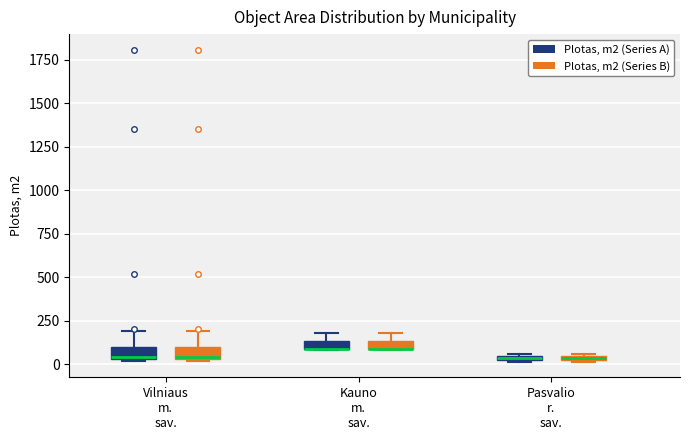

Where is the upper edge of the box for Vilniaus m. sav. (Plotas, m2 (Series A)) on the y-axis? The values are not printed on the chart, so give them approximately, as read against the axis.

100